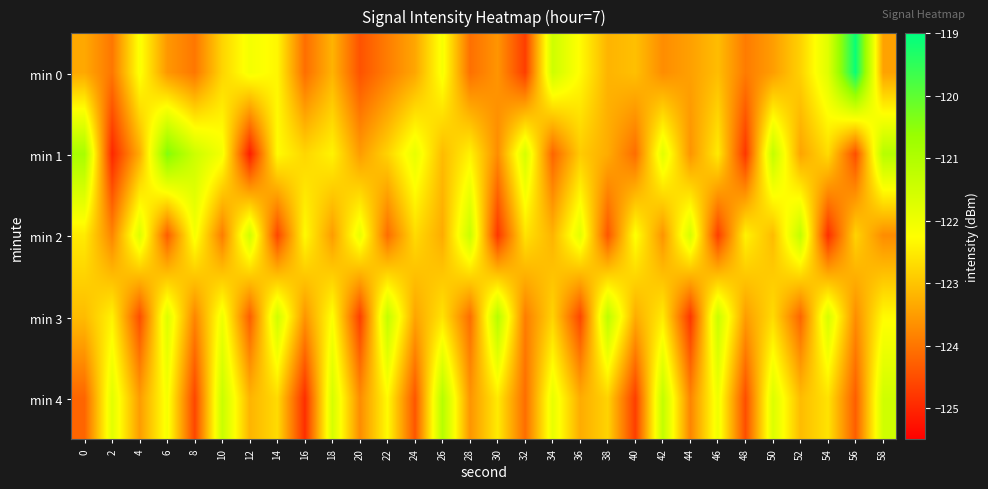

At which category is the sum across all series the highest?

6